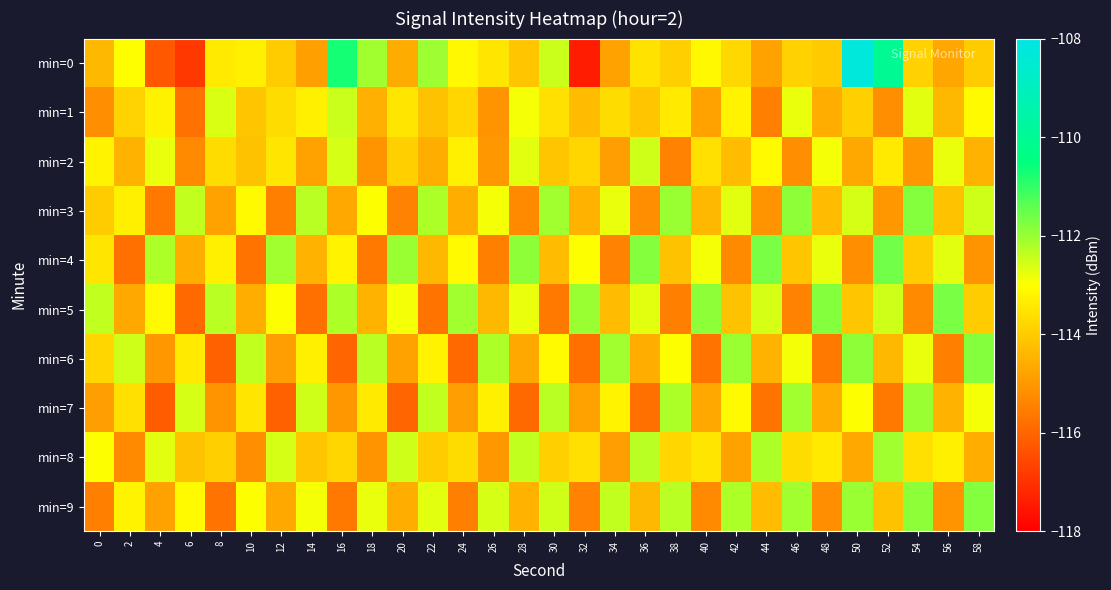

Rank the series at 34 from highest to lowest value.

min=6, min=9, min=3, min=7, min=1, min=5, min=0, min=2, min=8, min=4